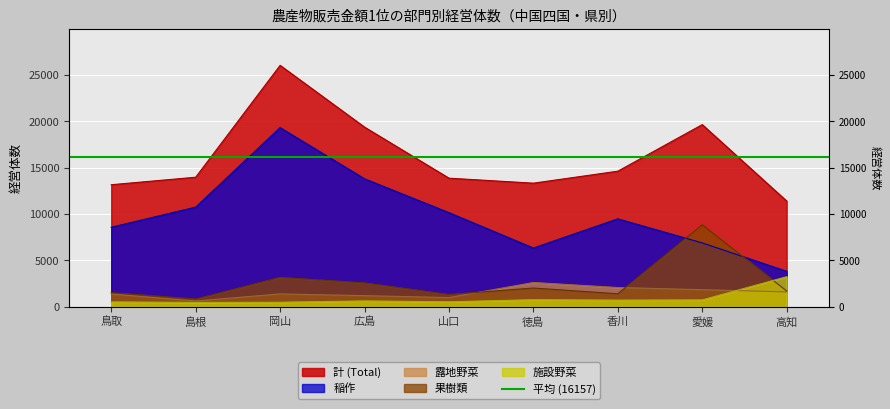

What is the maximum value shown in the chart?

26034